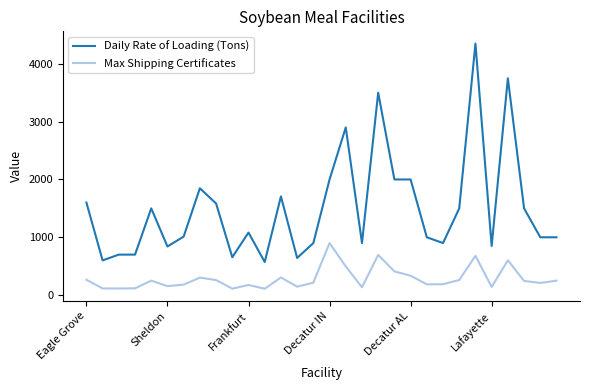

What is the maximum value for Daily Rate of Loading (Tons)?

4350